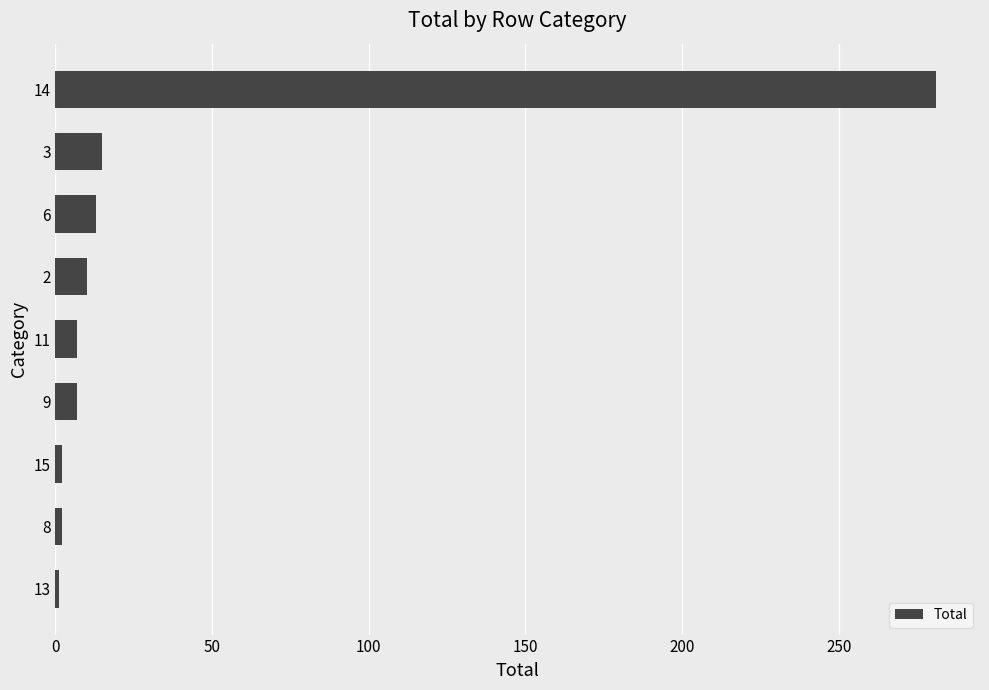

What is the average value?

38